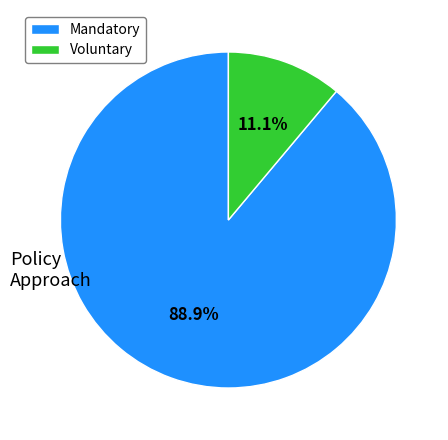

Which slice is the smallest?

Voluntary